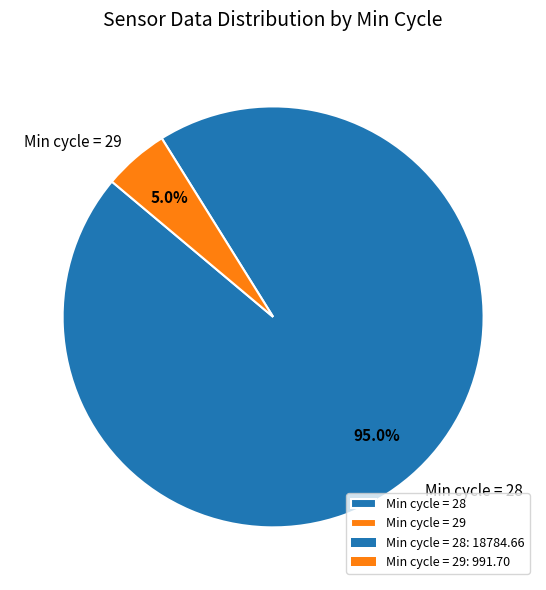

Is there a majority slice in this chart?

Yes